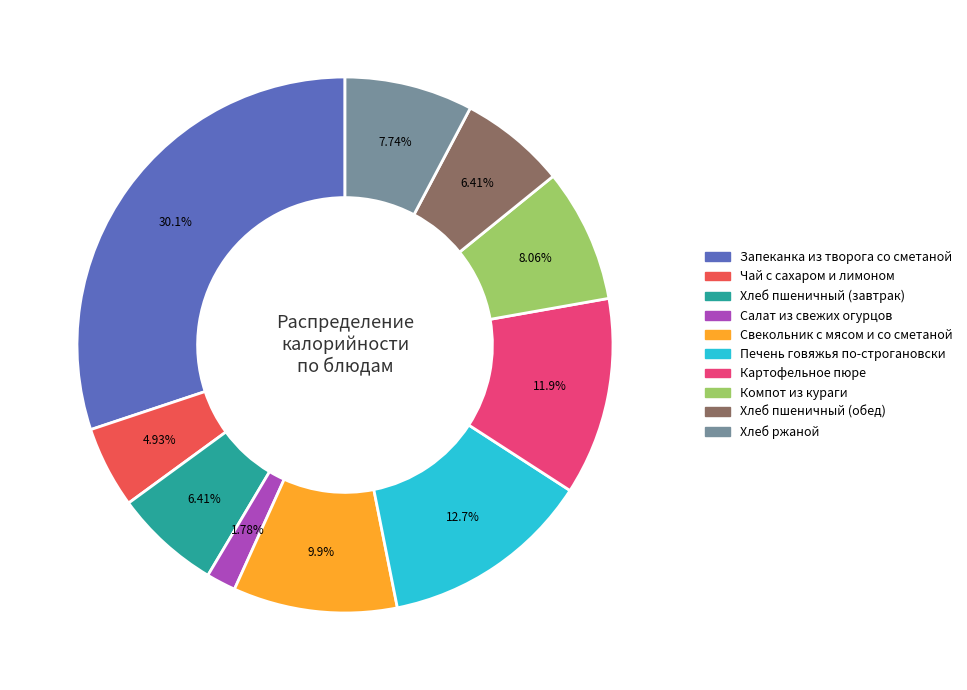

To the nearest percent, what is the difference between the Печень говяжья по-строгановски and Хлеб пшеничный (обед) slice percentages?

6%